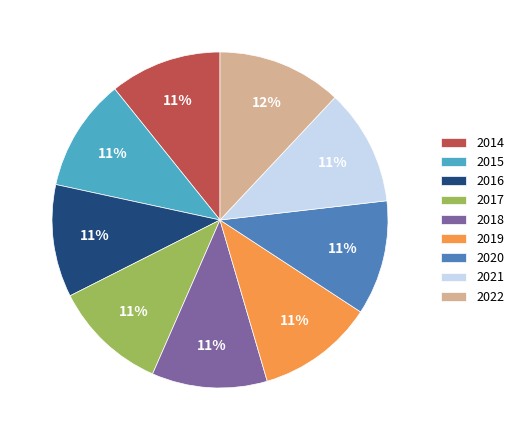

What is the largest slice in the pie chart?

2022